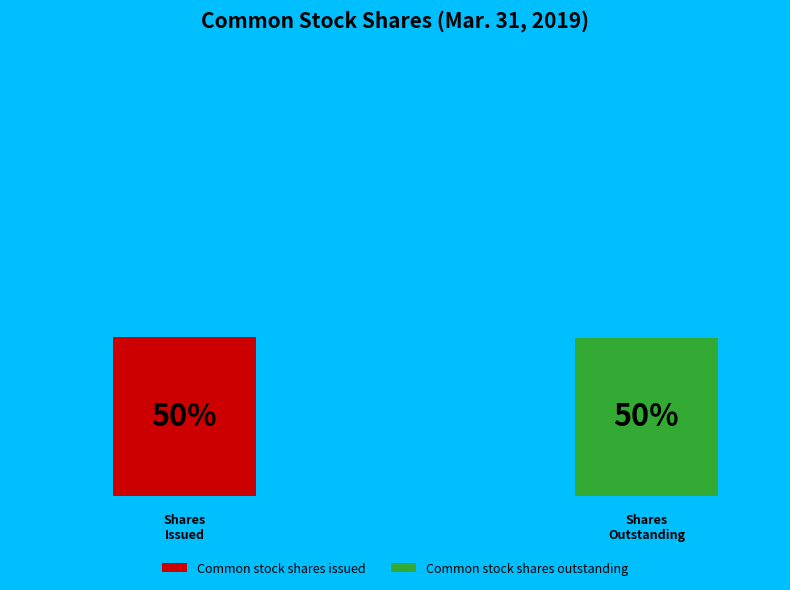

Combined, what portion of the pie is Common stock shares issued and Common stock shares outstanding?

100.0%